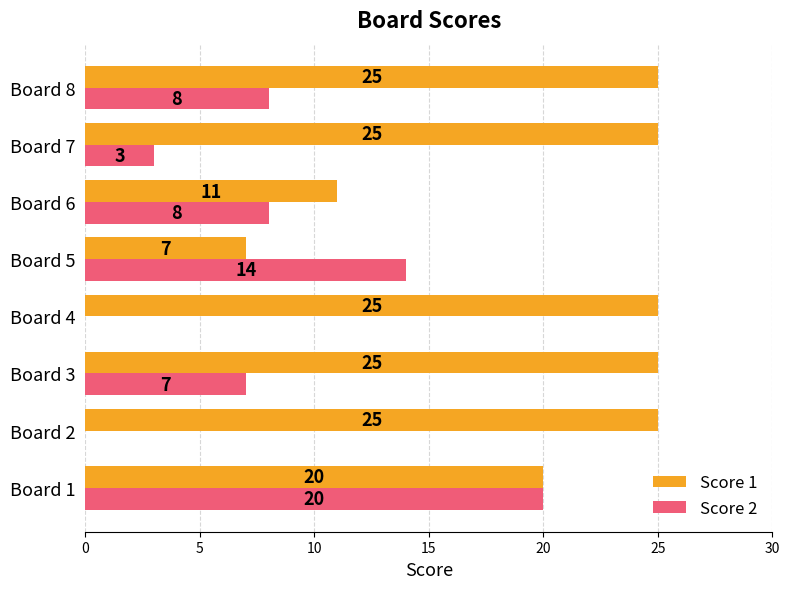

Which category has the highest value in the Score 2 series?

Board 1